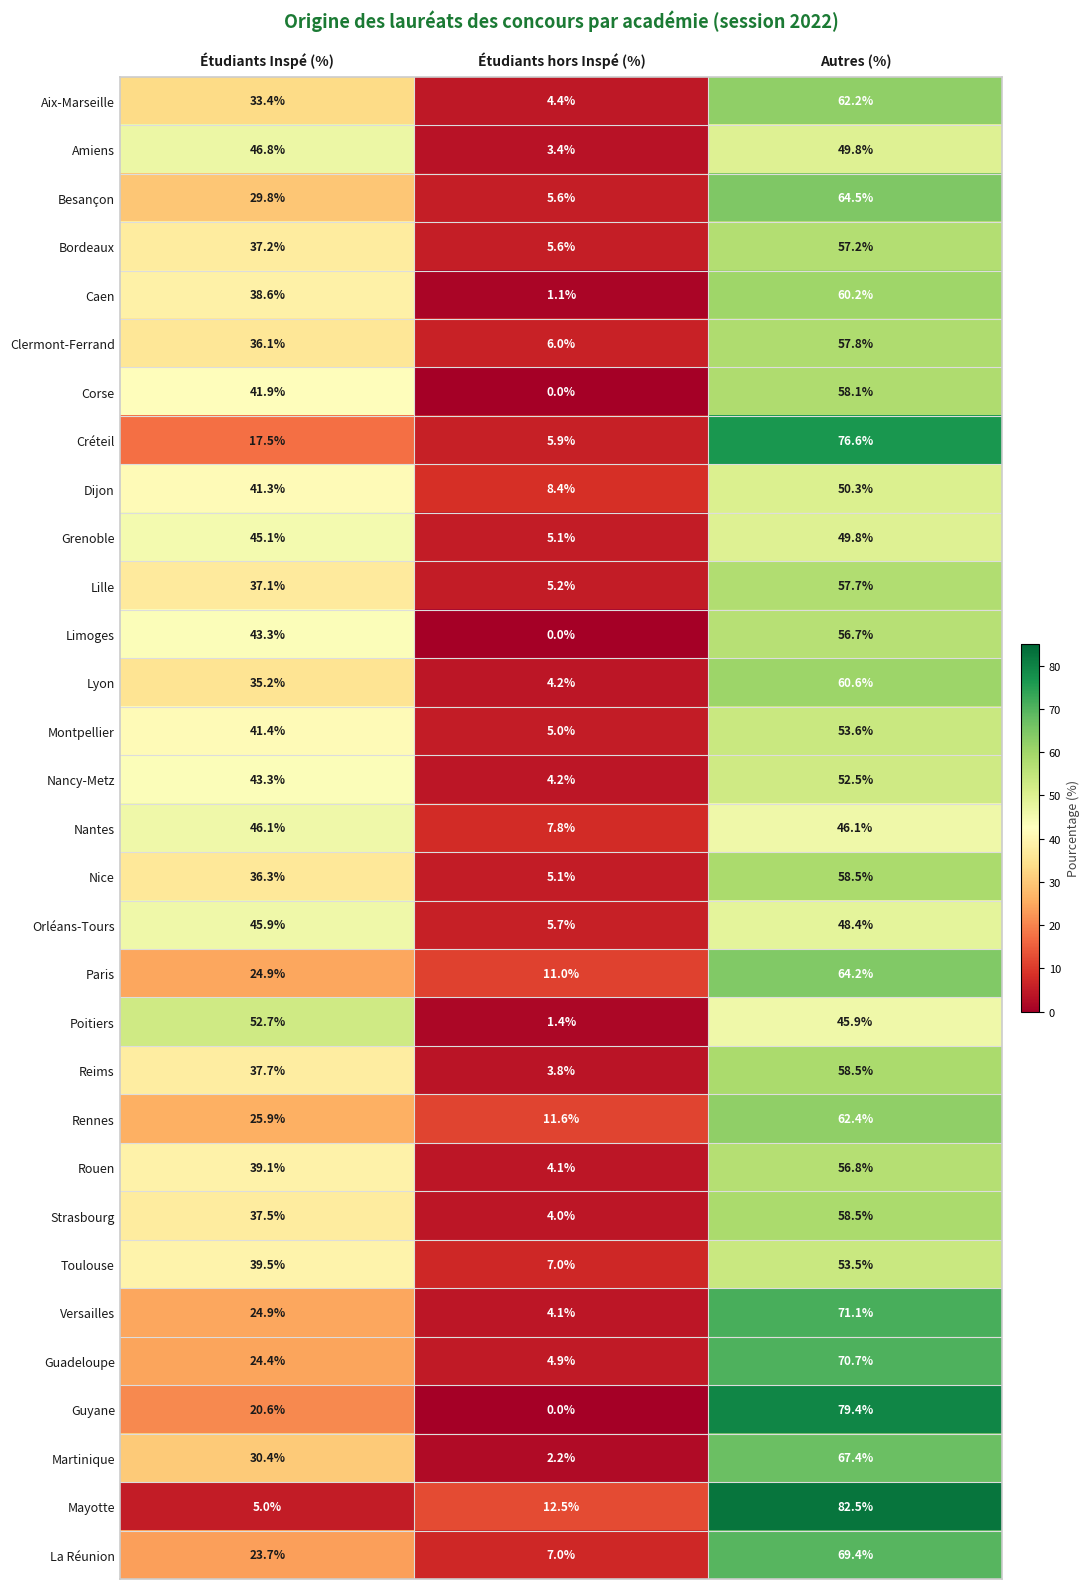

Where is Caen nearest to the value 30?

Étudiants Inspé (%)